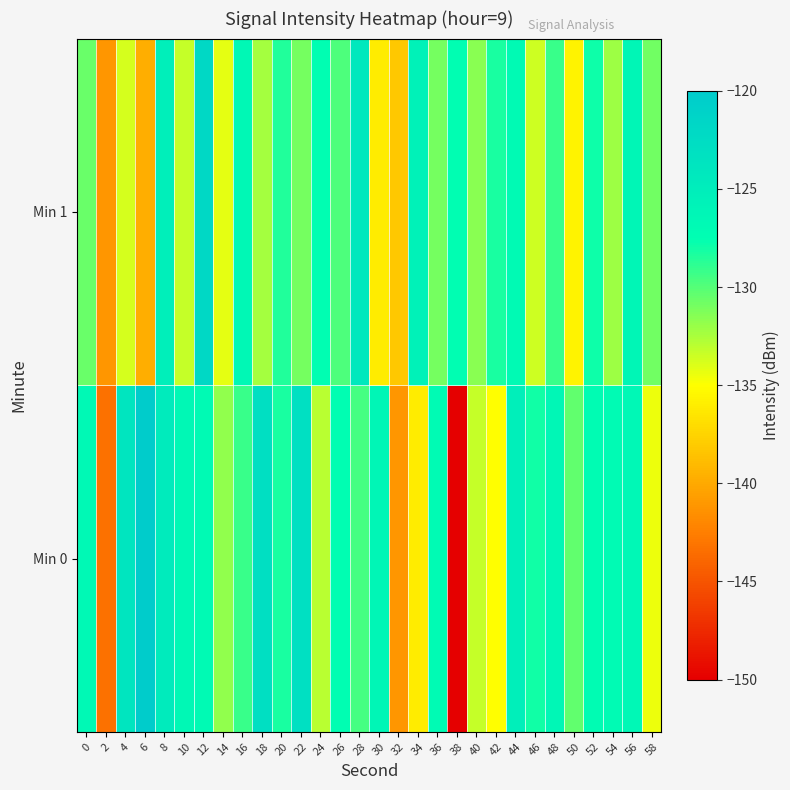

Reading left to right, extract all data points from this chart.

Min 0: 0=-126.7	2=-143.2	4=-123.8	6=-120.1	8=-124.6	10=-126.7	12=-126.9	14=-131.7	16=-129.2	18=-122.8	20=-128.3	22=-123.0	24=-132.9	26=-127.4	28=-129.5	30=-126.3	32=-141.1	34=-136.1	36=-126.9	38=-149.9	40=-133.3	42=-135.0	44=-125.2	46=-128.1	48=-126.4	50=-130.3	52=-127.1	54=-127.0	56=-126.5	58=-134.5
Min 1: 0=-130.6	2=-141.2	4=-133.7	6=-139.7	8=-125.2	10=-133.3	12=-122.0	14=-134.2	16=-126.6	18=-132.4	20=-128.5	22=-131.0	24=-127.5	26=-129.8	28=-124.3	30=-136.1	32=-138.2	34=-125.7	36=-130.9	38=-127.4	40=-131.6	42=-128.3	44=-126.8	46=-133.5	48=-129.2	50=-135.7	52=-127.9	54=-132.1	56=-126.3	58=-130.8